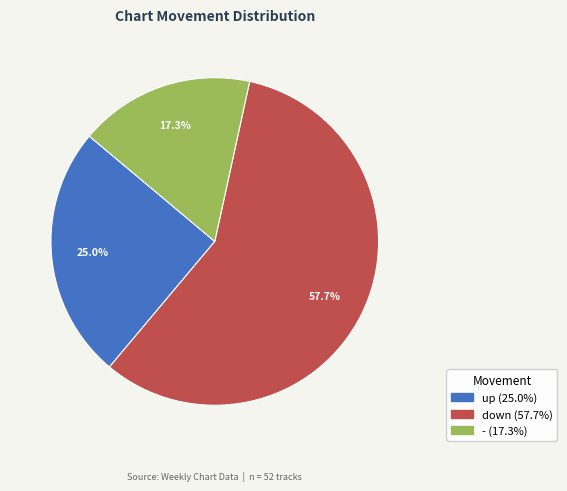

Approximately how many times larger is the value at down compared to up?

2.3